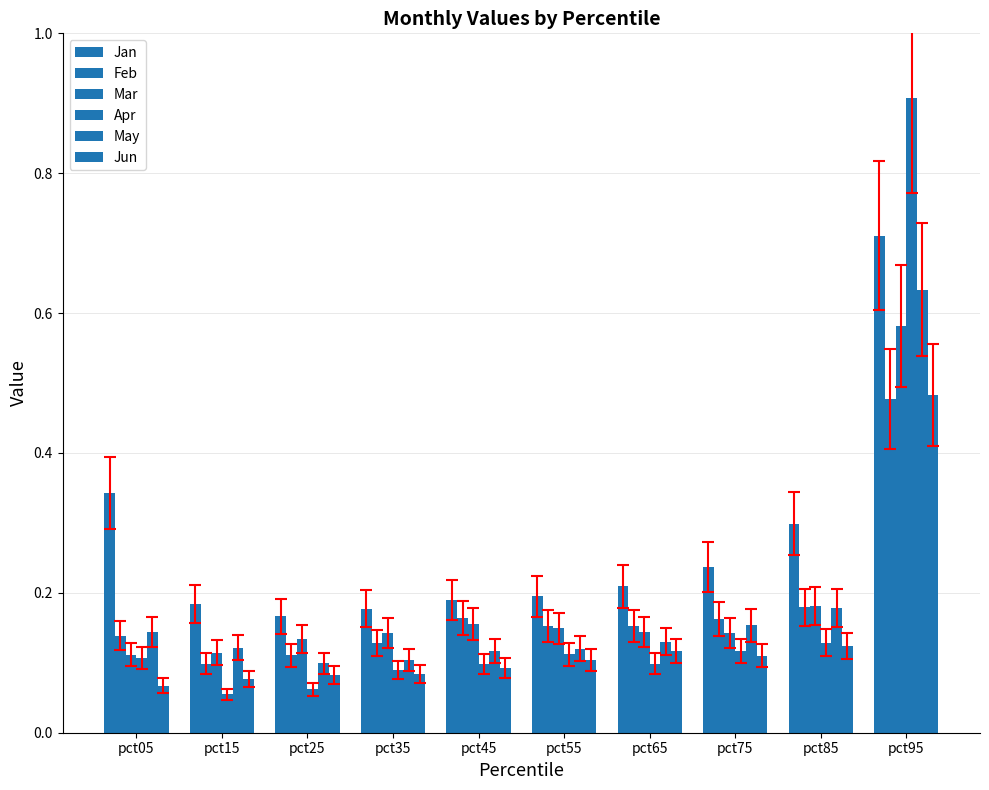

At which label does Jun reach its peak?

pct95